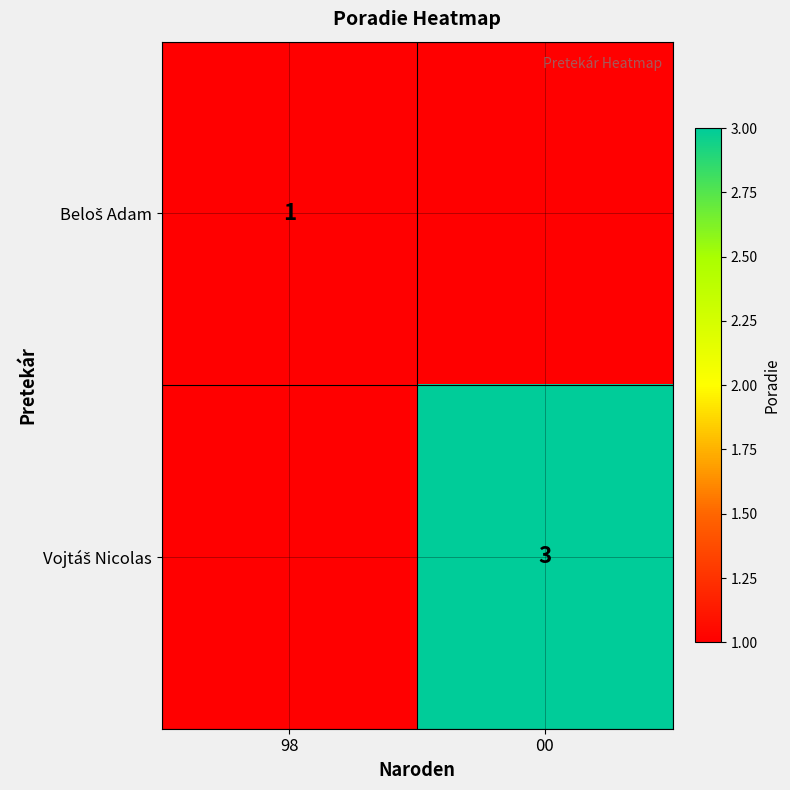

At which label is Beloš Adam closest to 0?

00